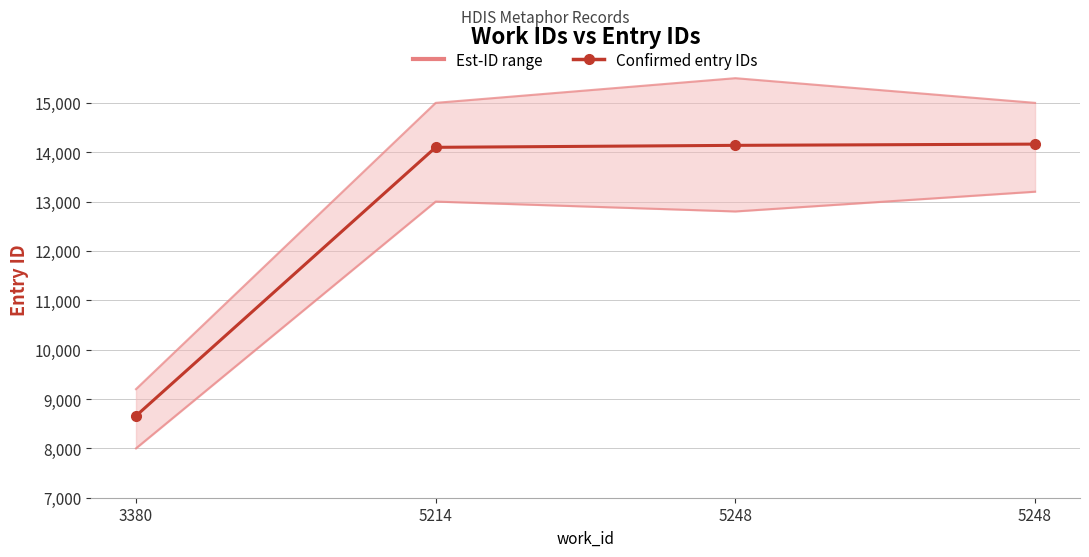

List the labels in order of value, largest first.

5248, 5248, 5214, 3380